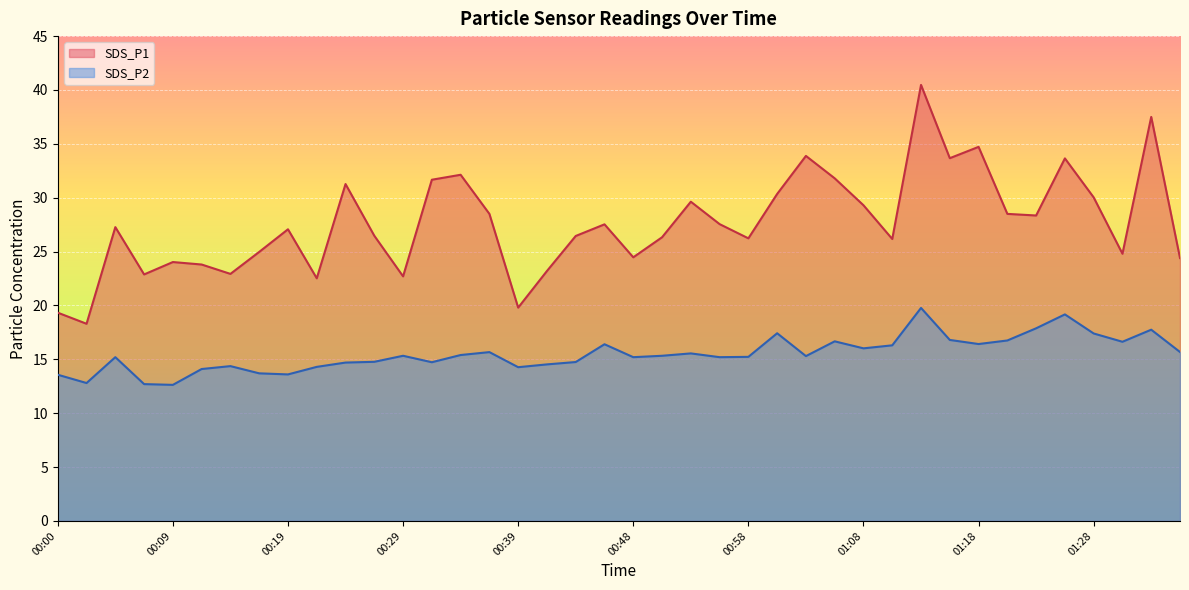

How many lines are shown in the chart?

2